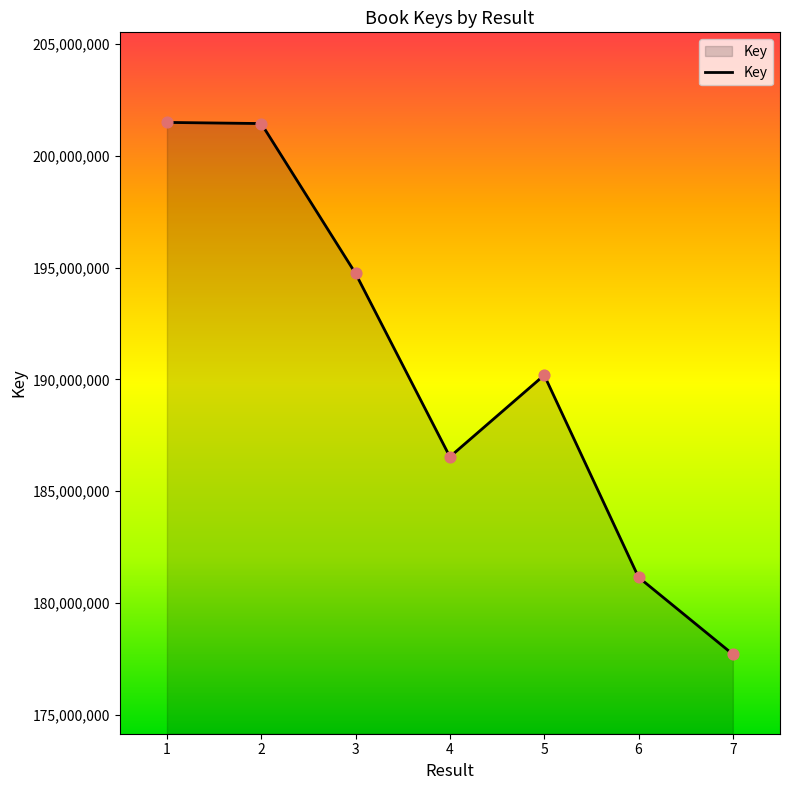

What is the change in value from 1 to 5?

-11306000